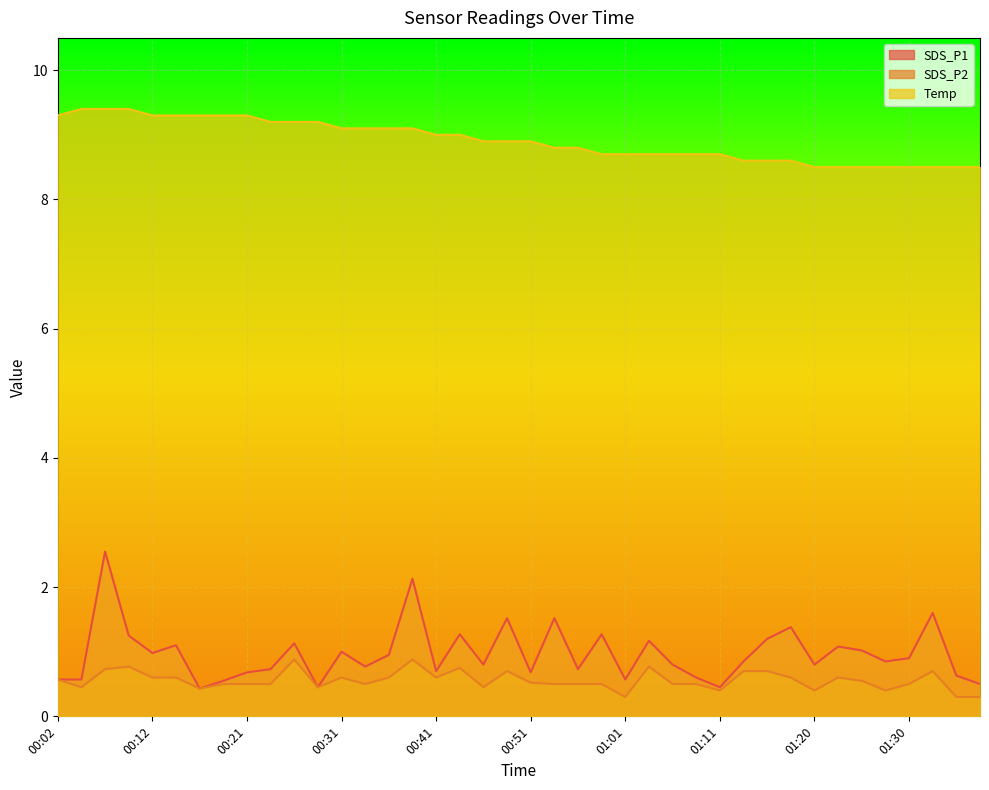

At how many categories does at least one series exceed 5?

40